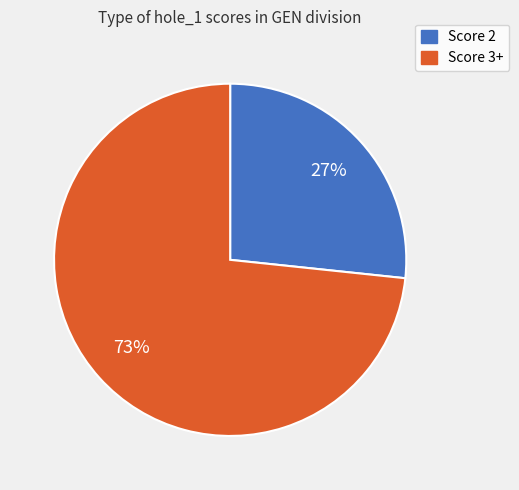

To the nearest percent, what is the average slice percentage?

50%